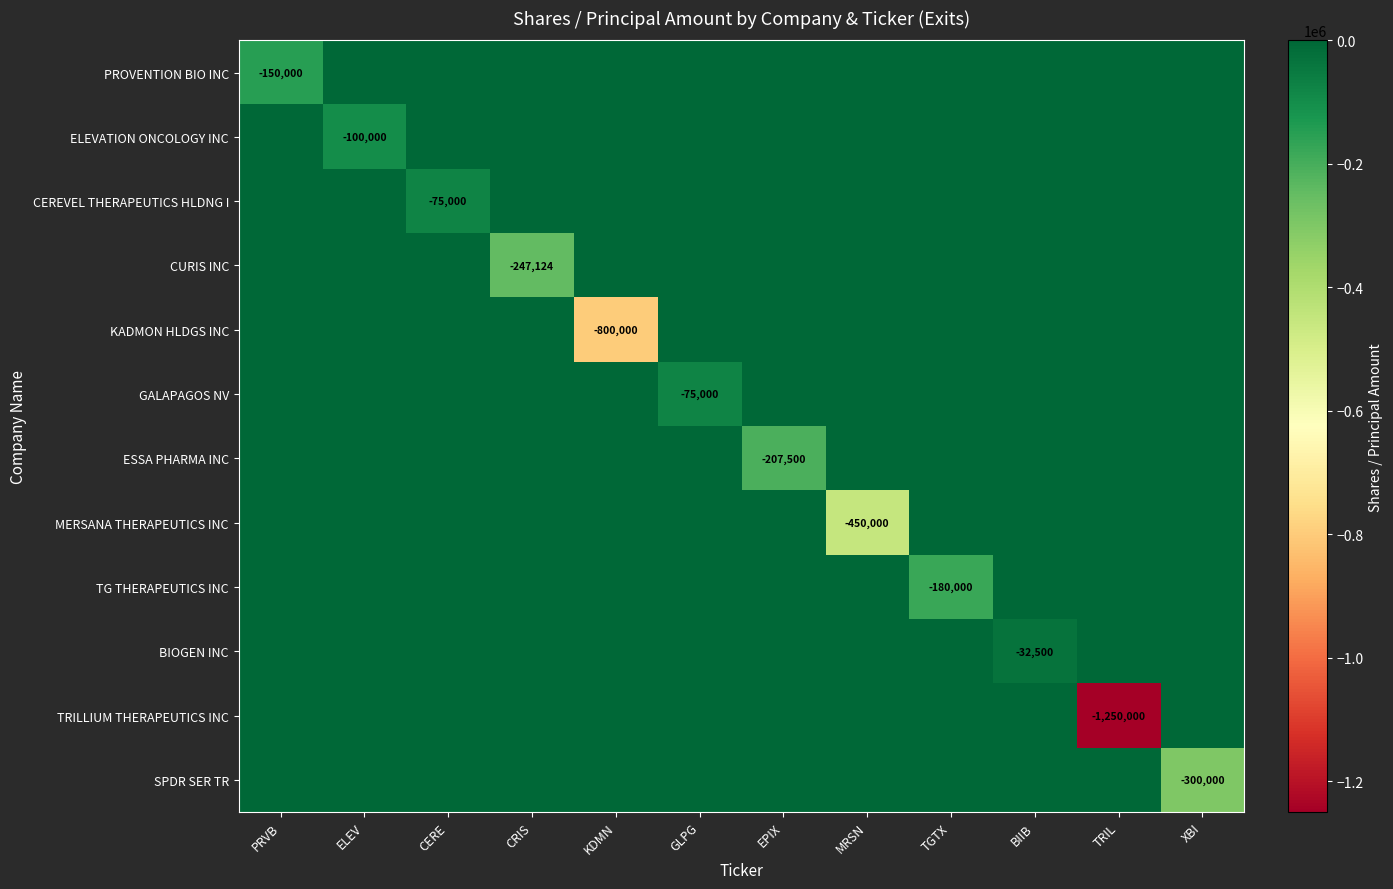

At which category is the sum across all series the highest?

BIIB